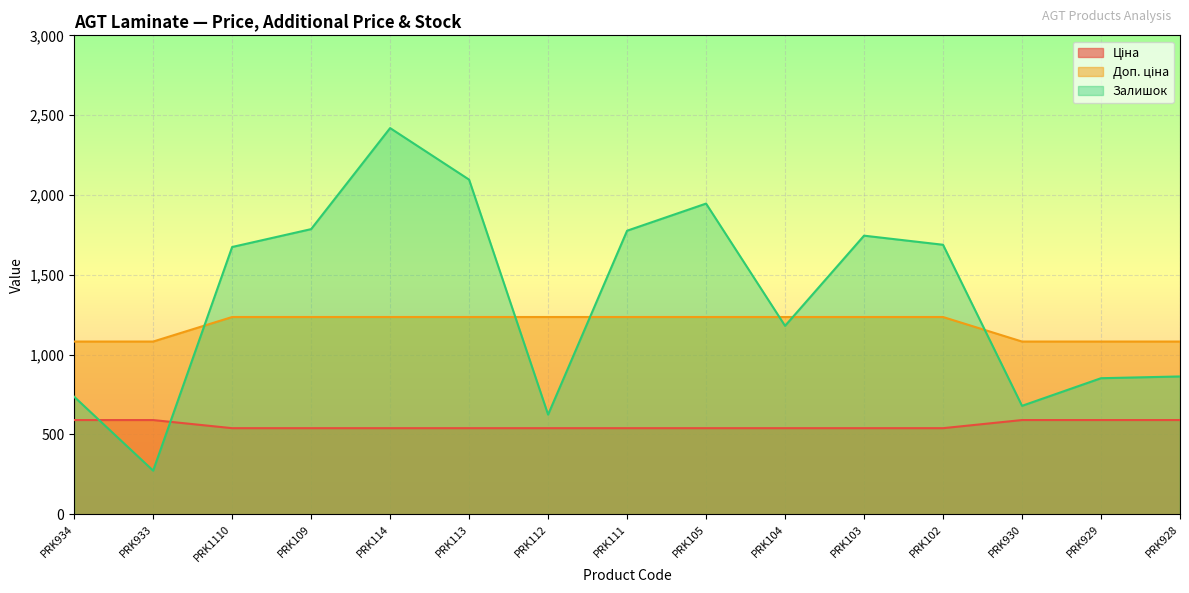

True or false: Ціна and Доп. ціна cross at least once.

False